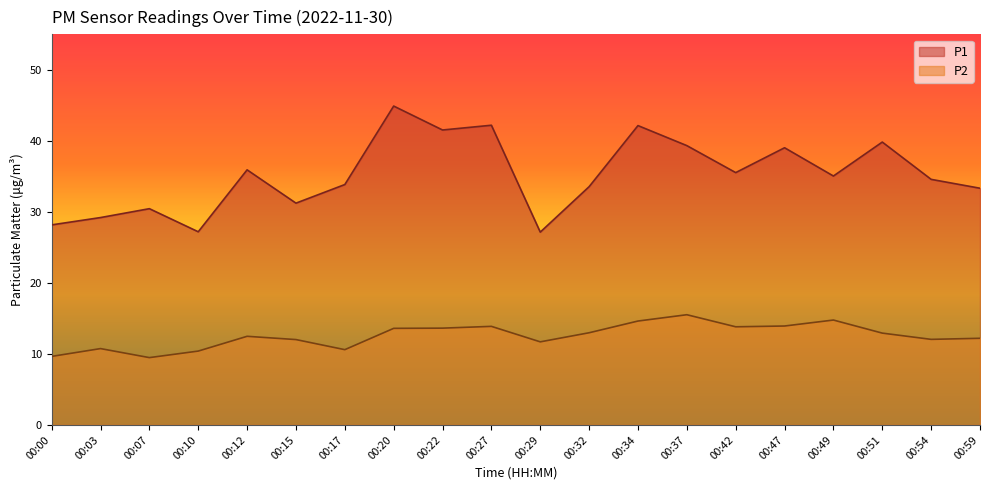

True or false: P2 has more than 2 points higher than both neighbors.

True